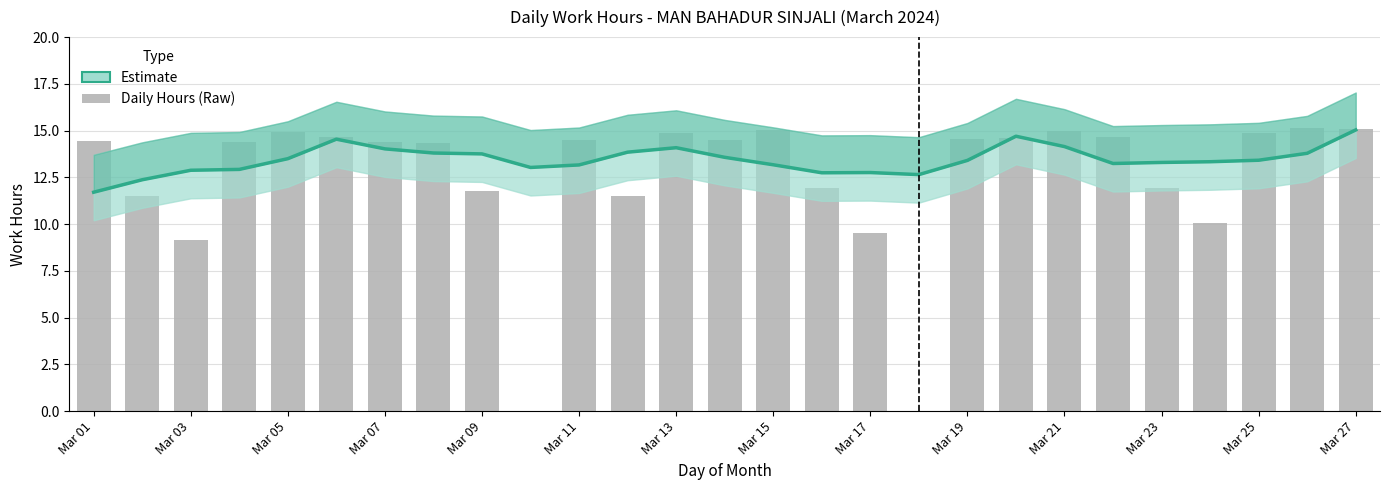

Are the bars horizontal?

No